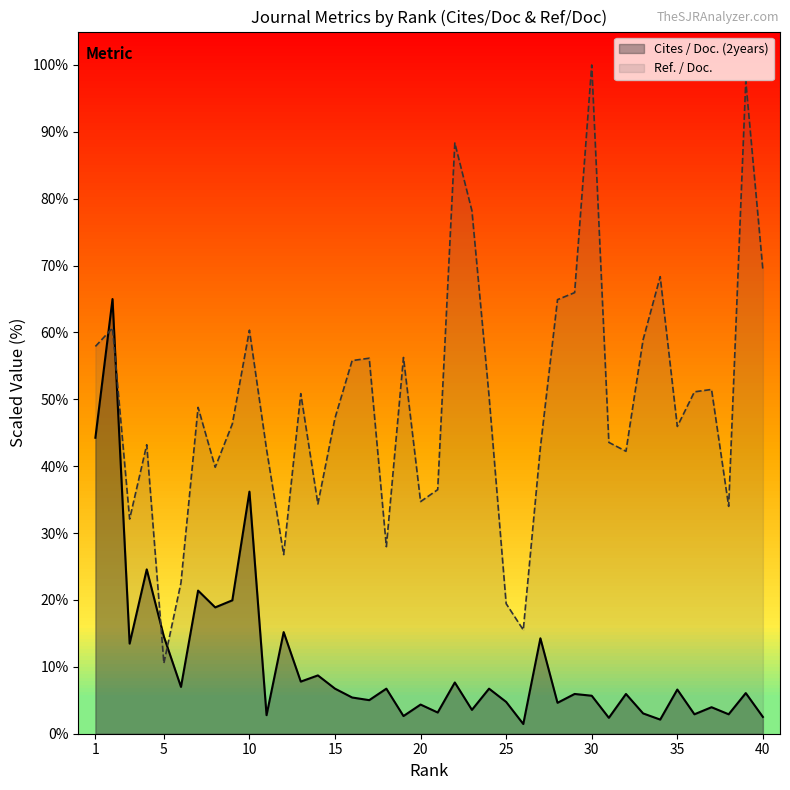

Which series ends up on top after the final intersection of Ref. / Doc. and Cites / Doc. (2years)?

Ref. / Doc.